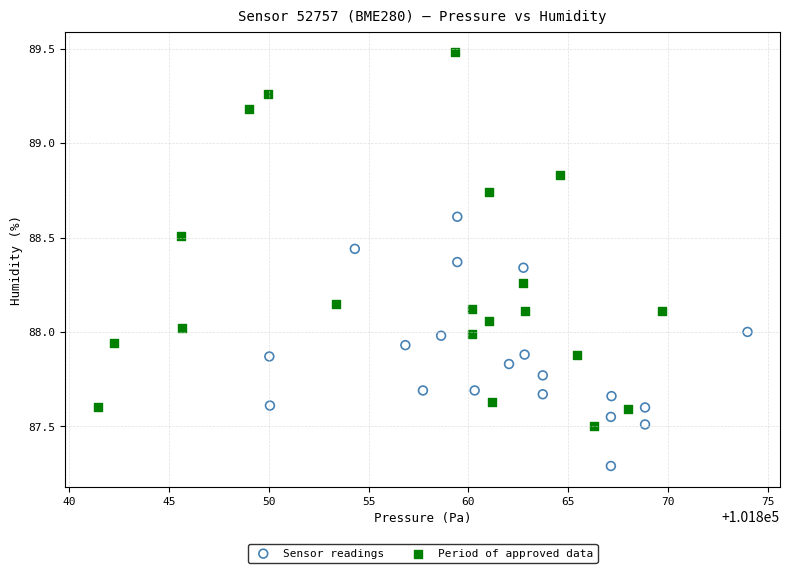

Which series reaches the maximum Y coordinate?

Period of approved data